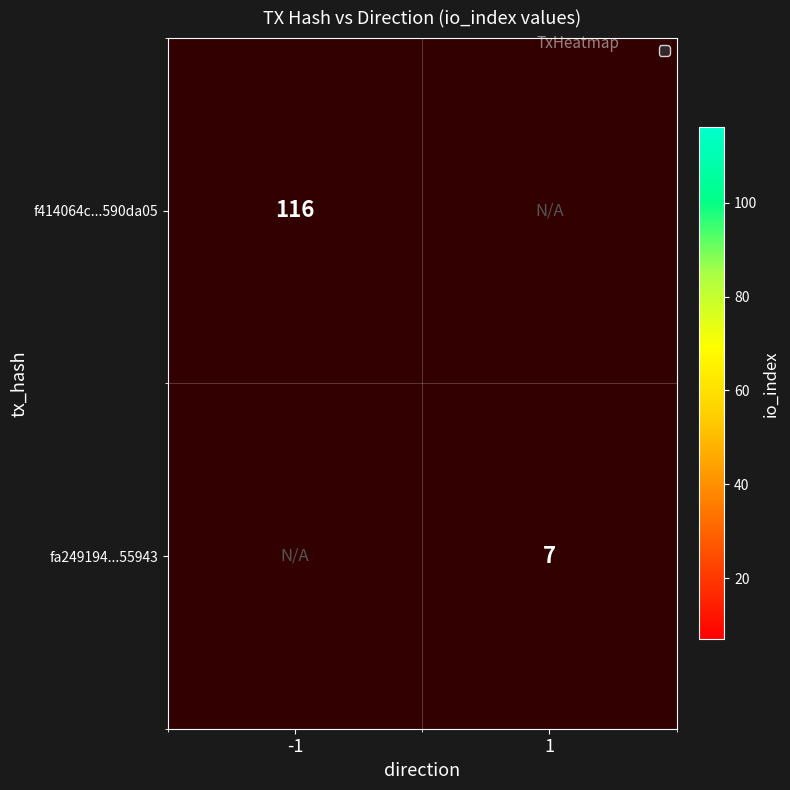

The value of f414064c...590da05 at -1 is 197. True or false?

False